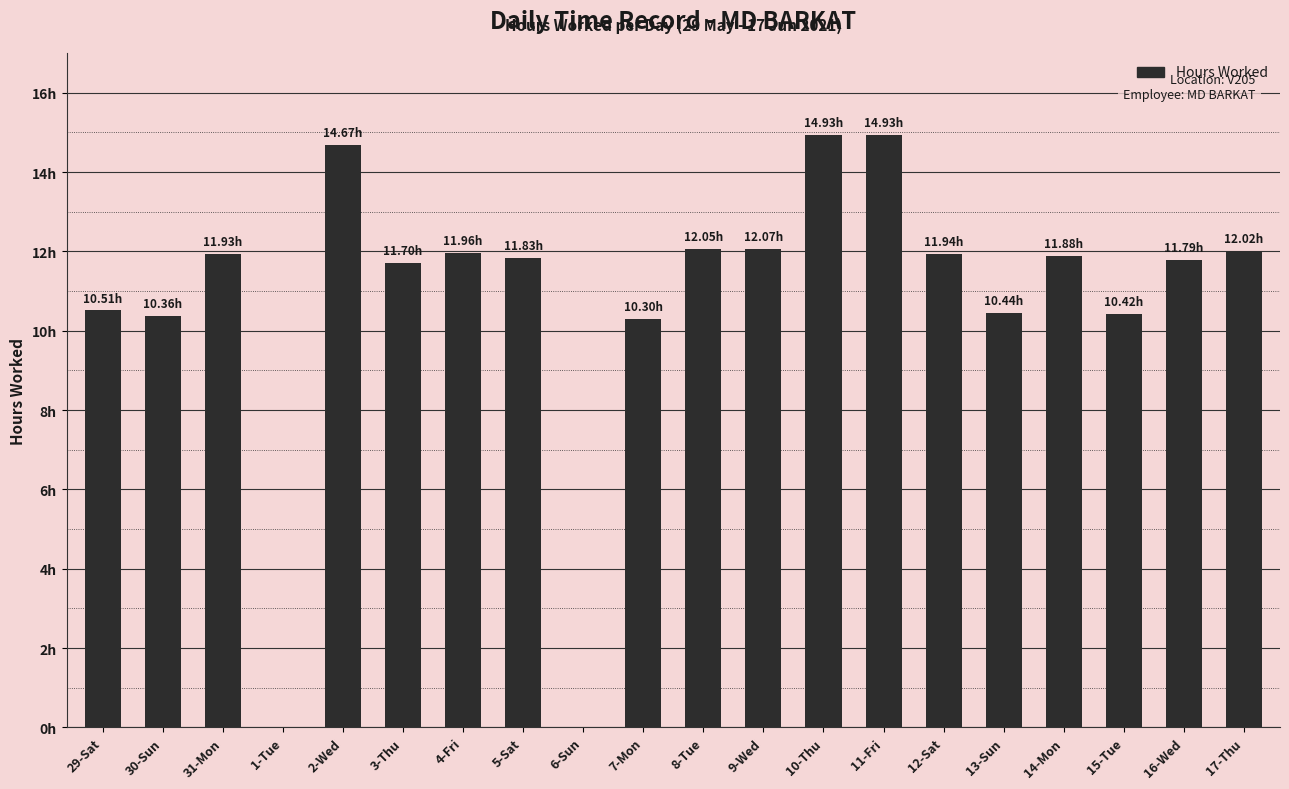

The value at 10-Thu is 19.7. True or false?

False